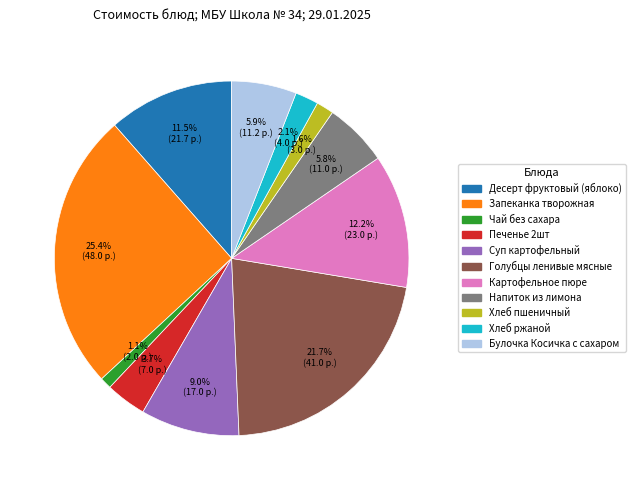

Which category has the smallest portion of the pie?

Чай без сахара